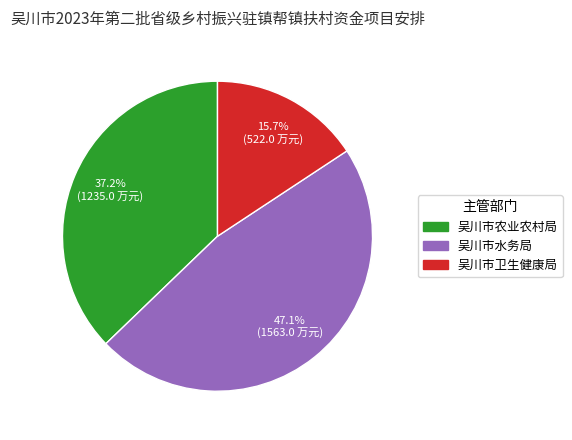

Is there any slice that represents more than half of the pie?

No